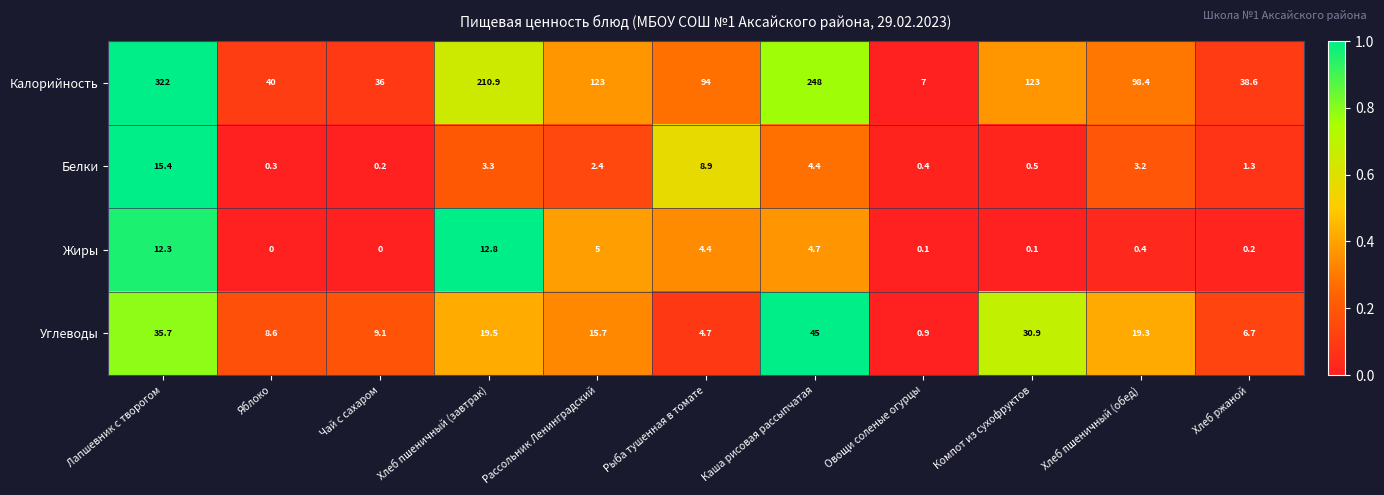

How many values in the Углеводы series are below 15?

5